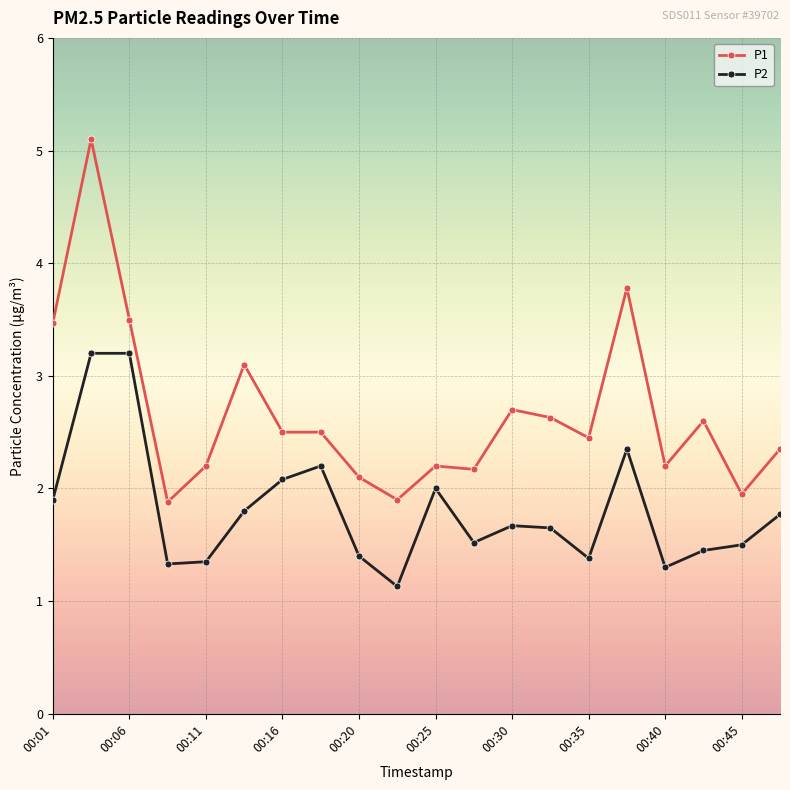

True or false: P1 and P2 cross at least once.

False